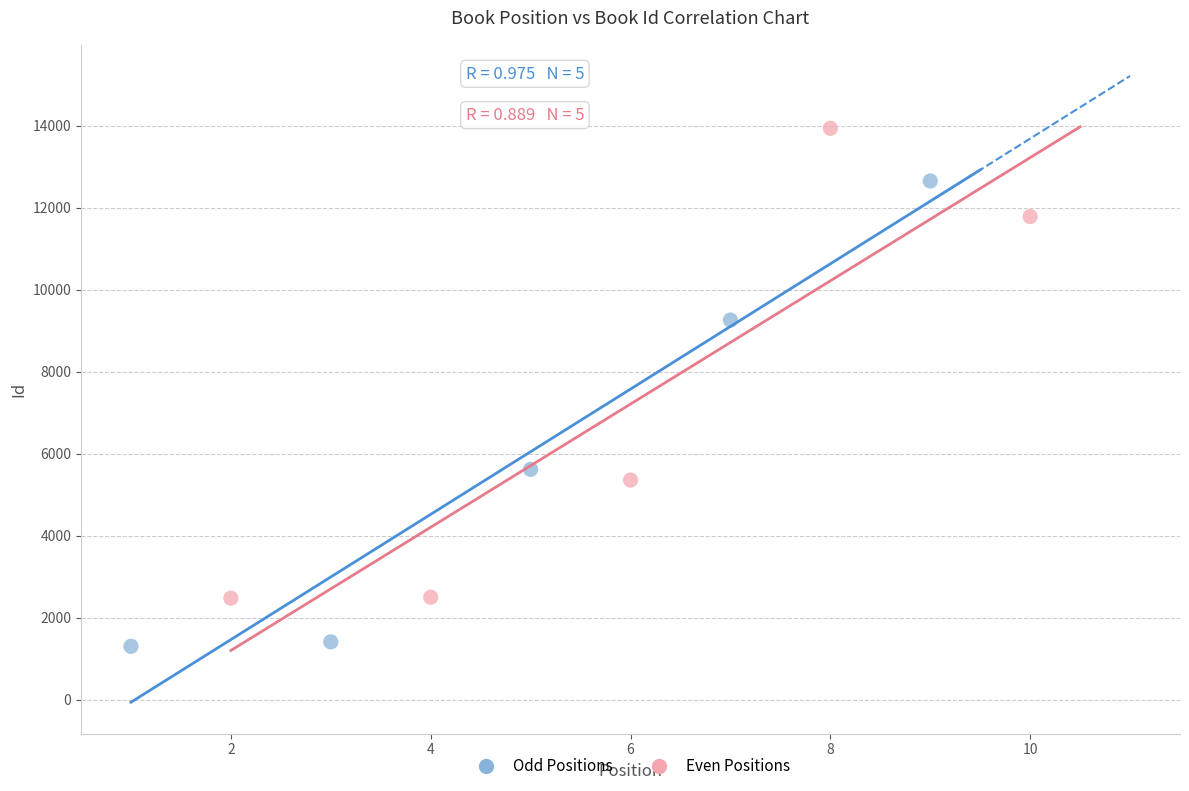

Which series reaches the minimum Y coordinate?

Odd Positions